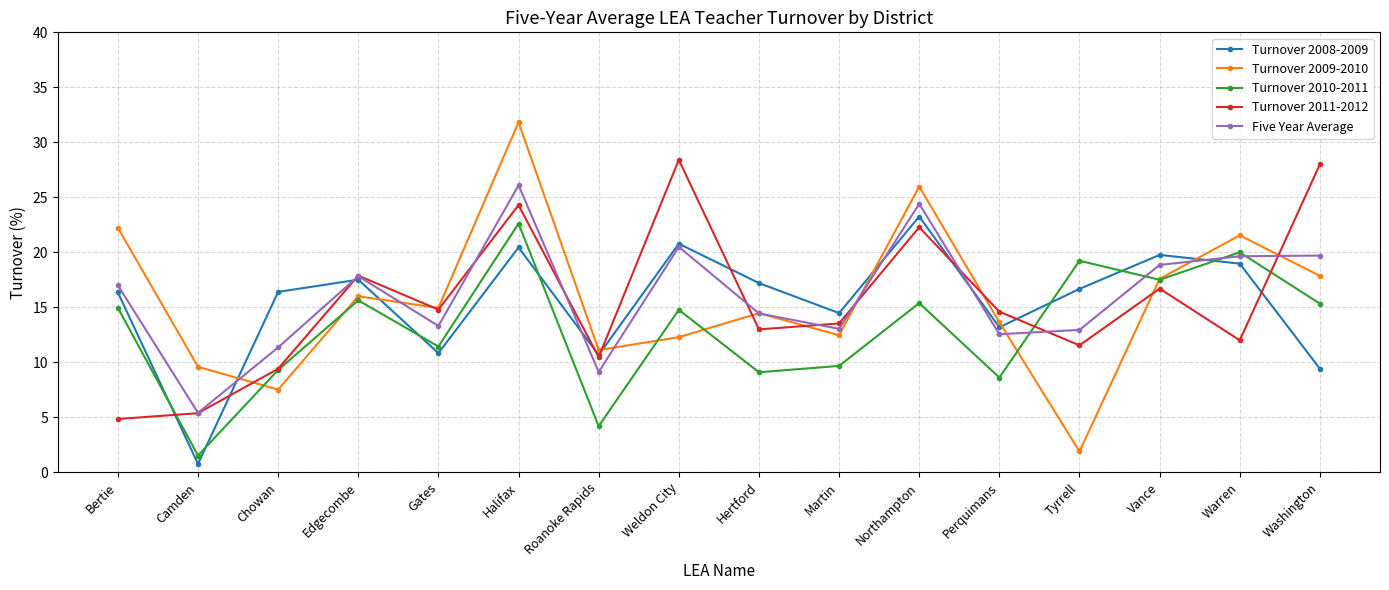

At how many categories does at least one series exceed 13?

14